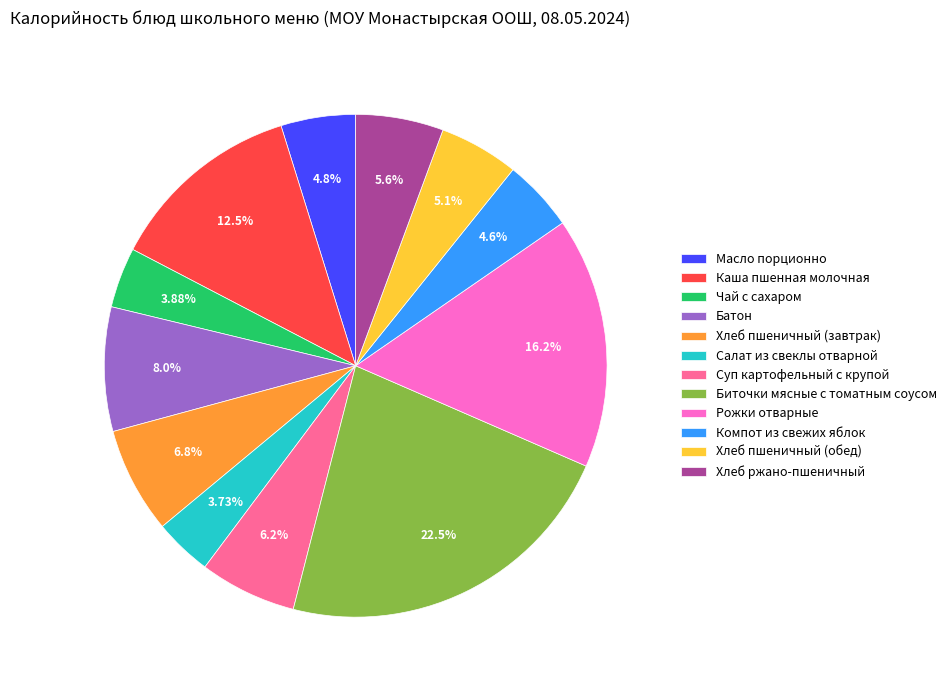

What percentage do Хлеб пшеничный (завтрак) and Масло порционно together represent?

11.6%